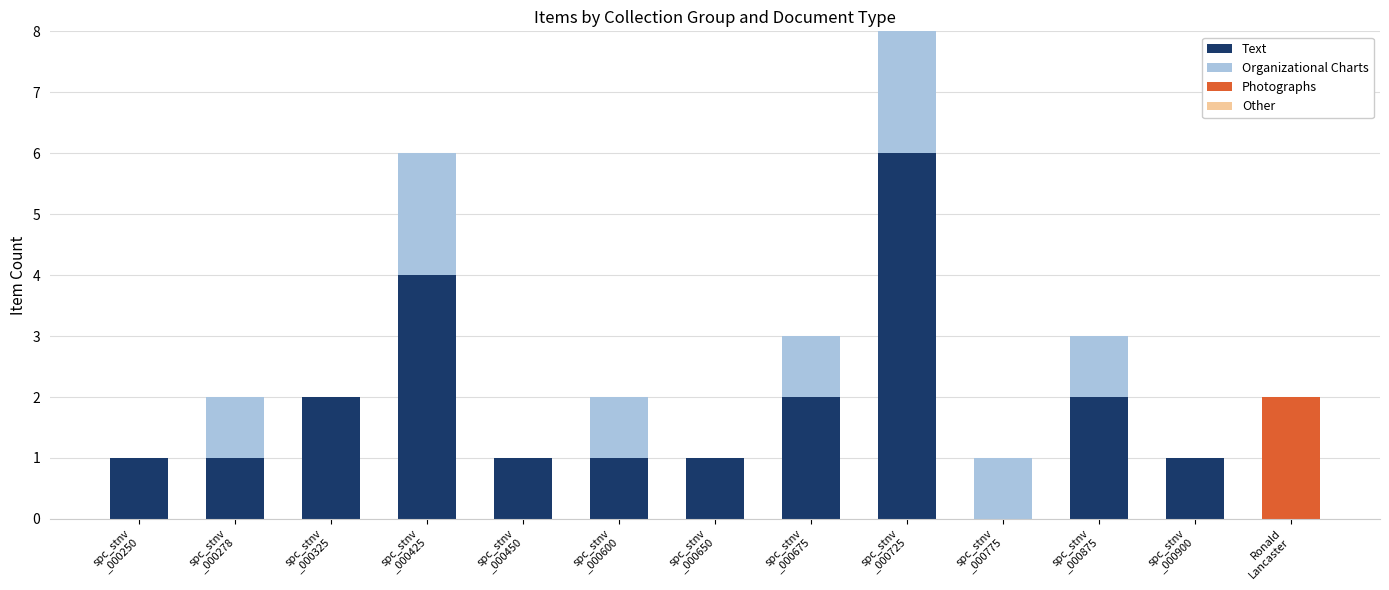

What is the sum of all Text values?

22